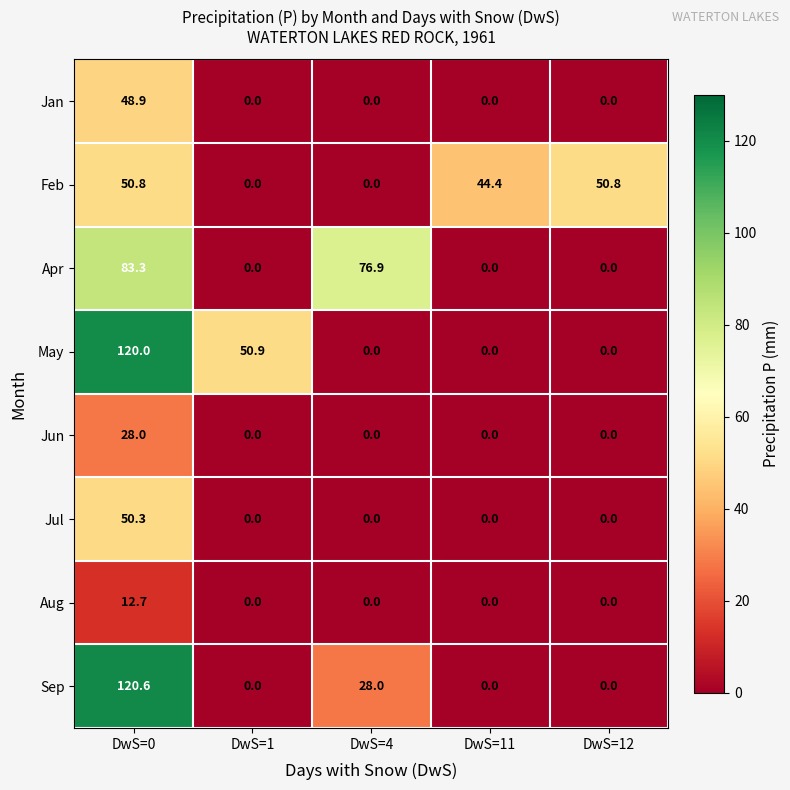

Where is May nearest to the value 60?

DwS=1